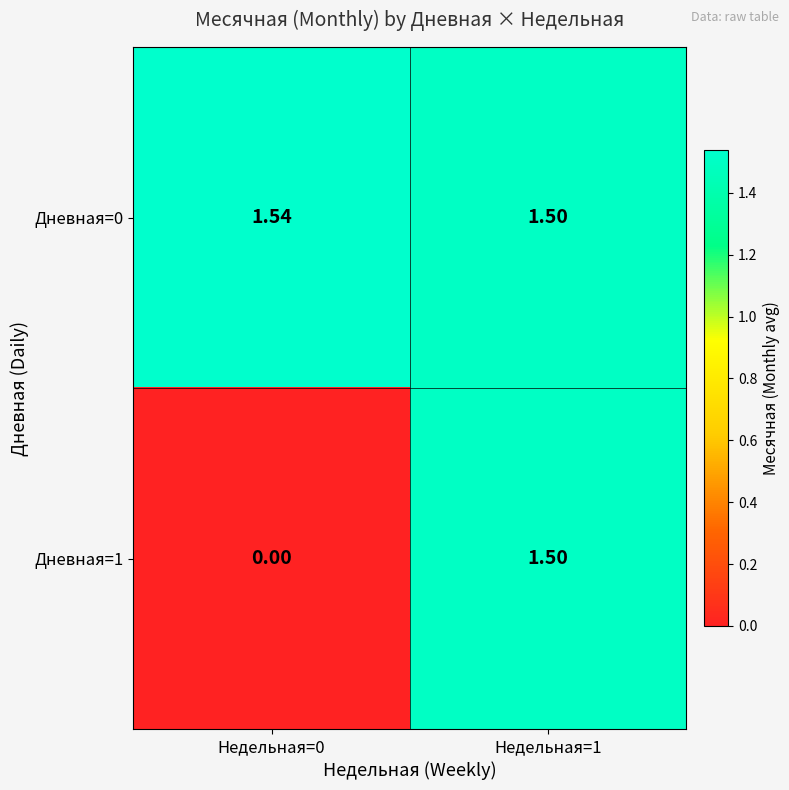

Which series changed the most between Недельная=0 and Недельная=1?

Дневная=1